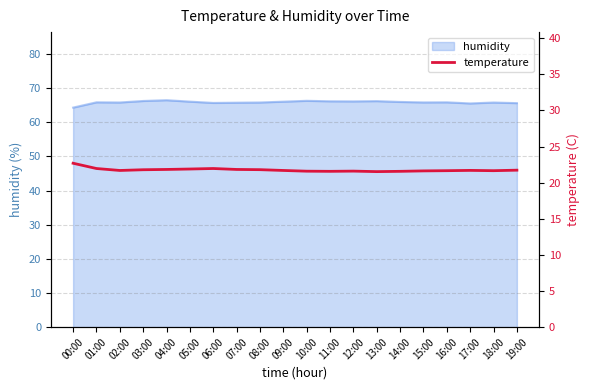

What is the sum of all values?

435.4